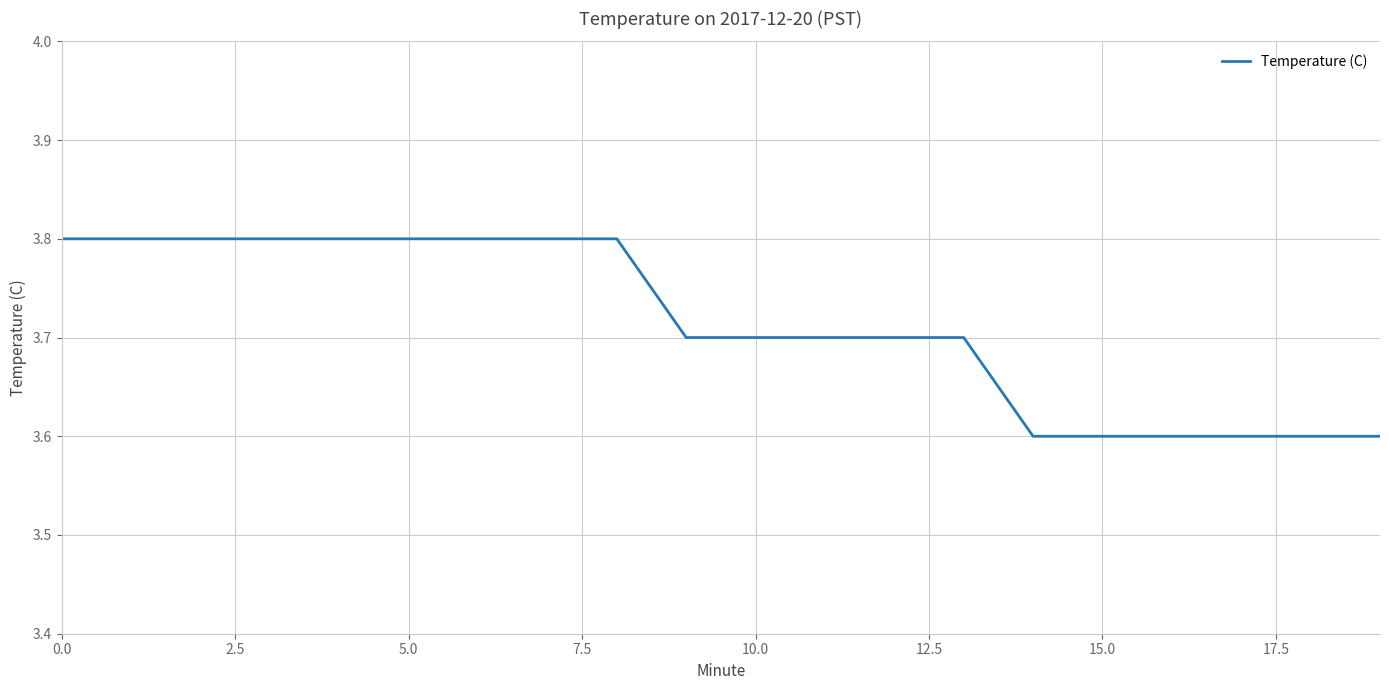

Count the values in the range 3 to 4.

20